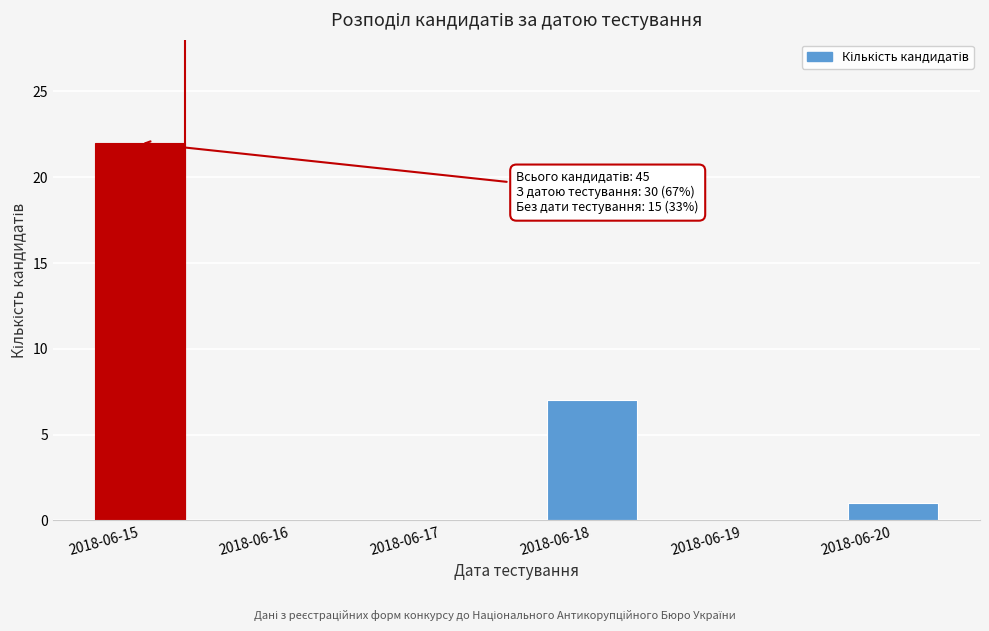

Reading left to right, what are all the values shown in this chart?

2018-06-15=22	2018-06-16=0	2018-06-17=0	2018-06-18=7	2018-06-19=0	2018-06-20=1